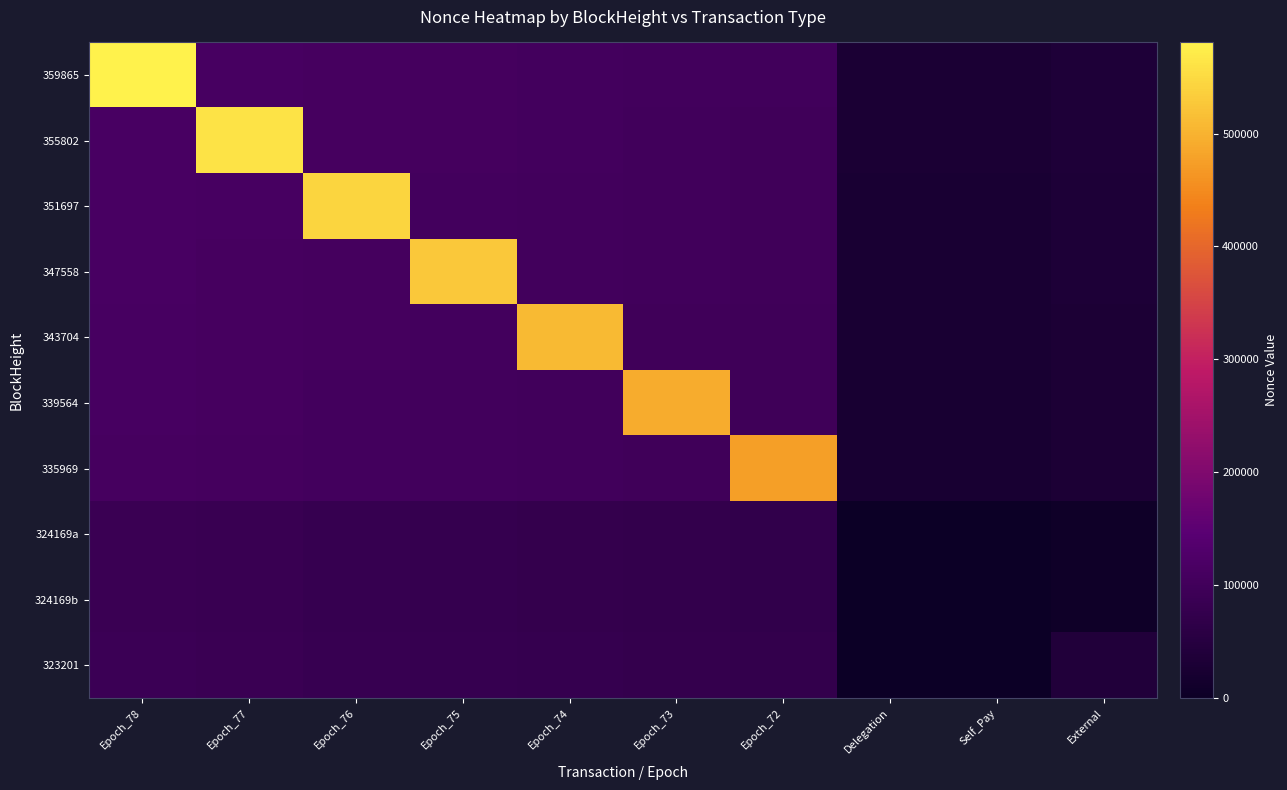

At which category is the sum across all series the highest?

Epoch_78